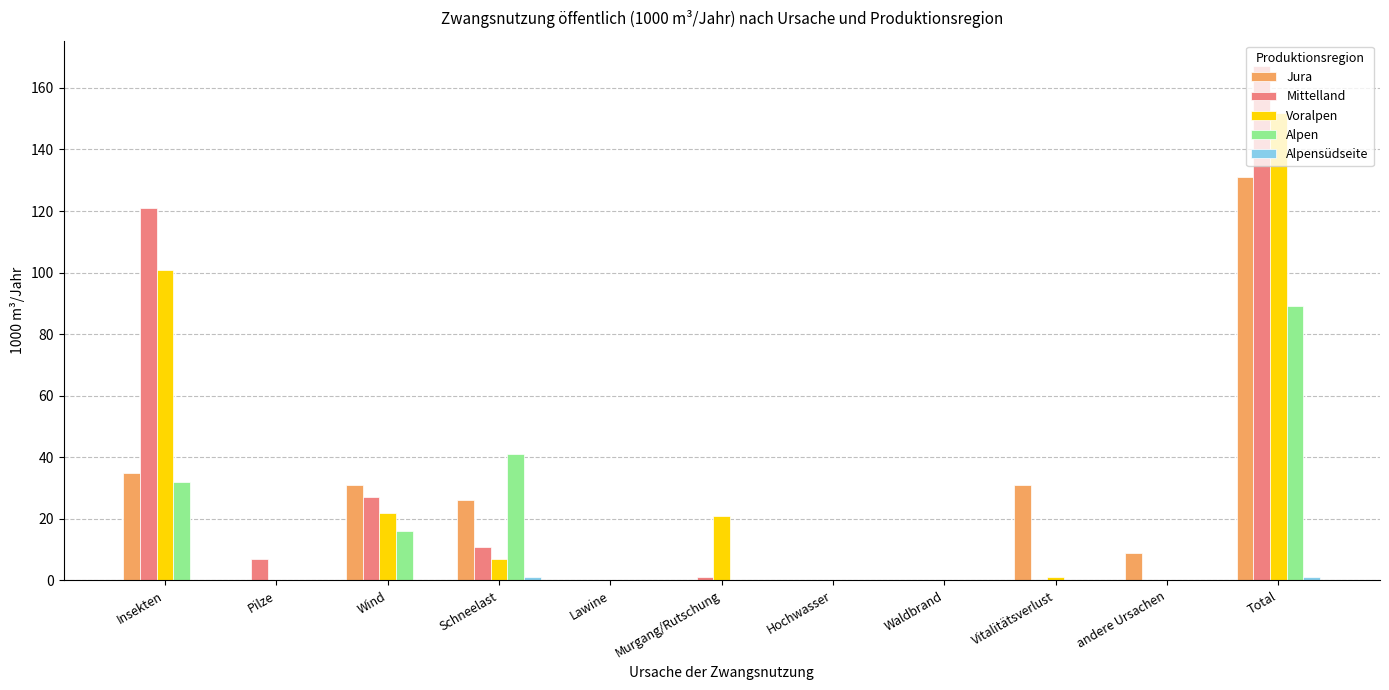

Where is Jura nearest to the value 65?

Insekten